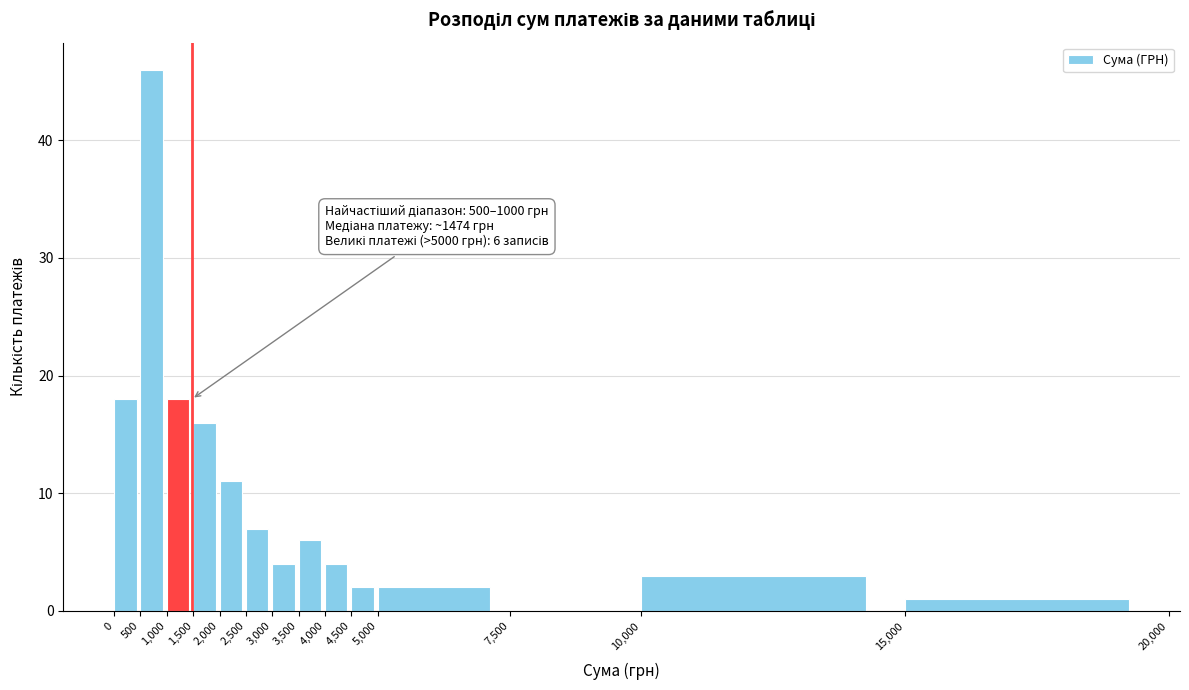

Which range on the x-axis has the tallest bar?

500 to 1,000